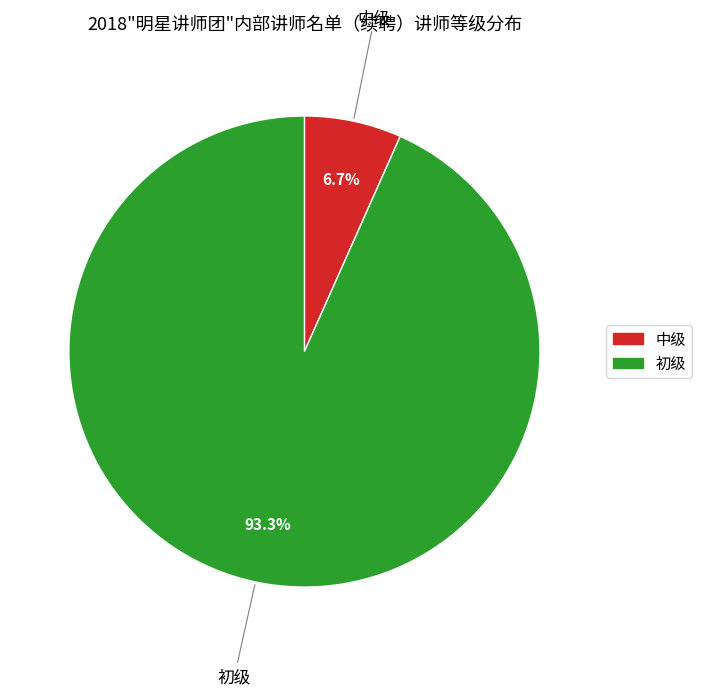

Is there a majority slice in this chart?

Yes